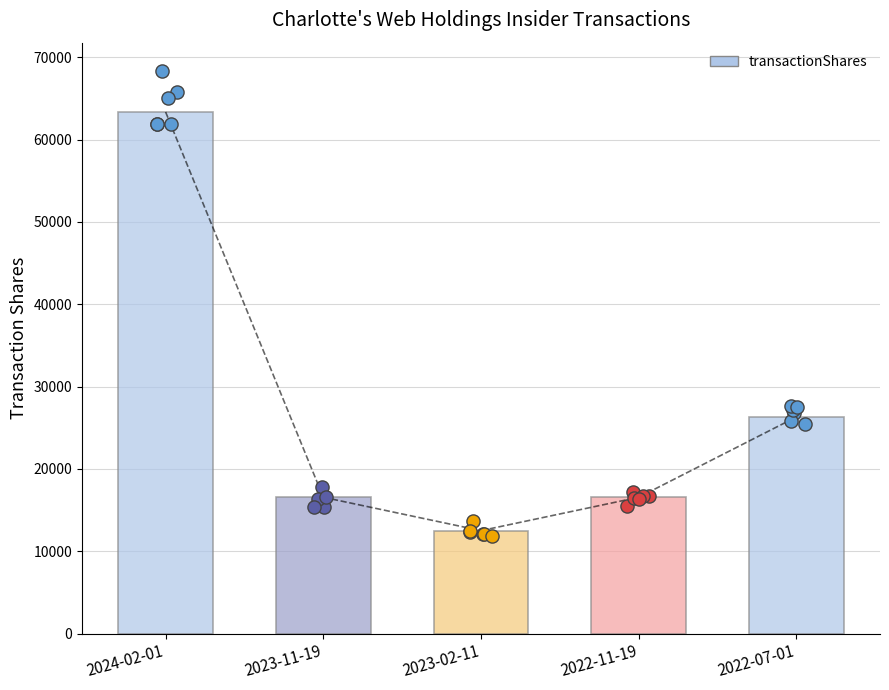

At which category is the sum across all series the highest?

2024-02-01